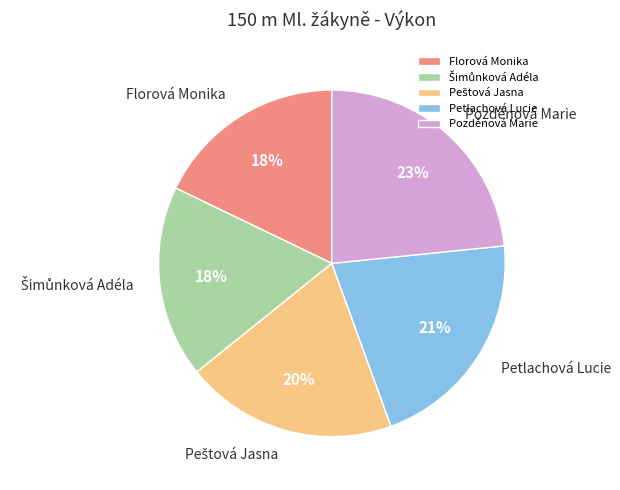

The Florová Monika slice represents 12% of the pie. True or false?

False